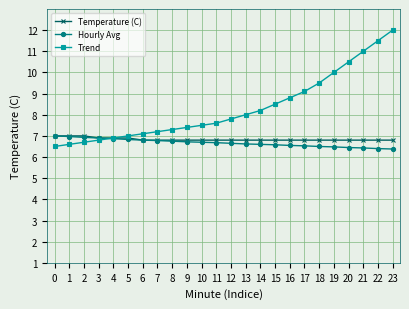

What is the total value across all series at 18?

22.8